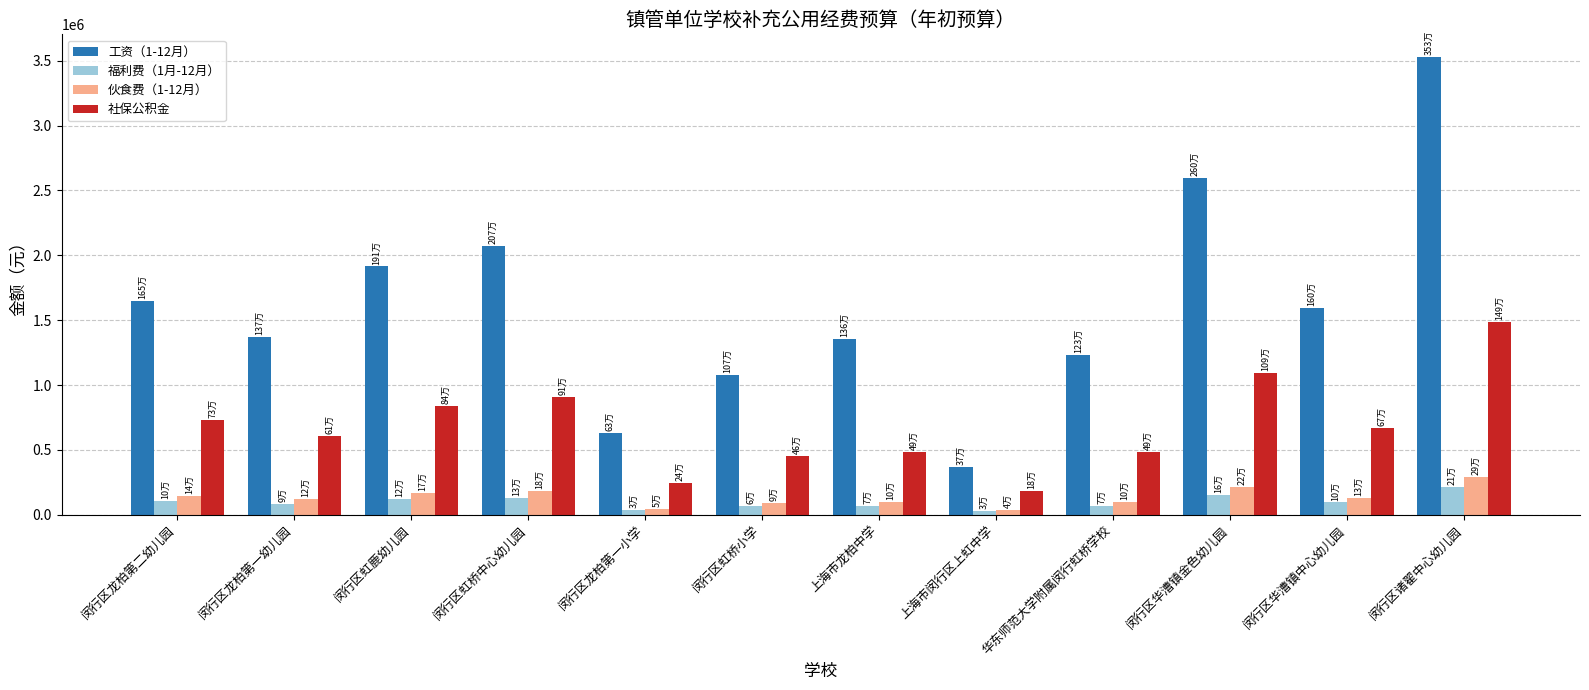

True or false: 社保公积金 has a value of 910606.7 at 闵行区虹桥中心幼儿园.

True